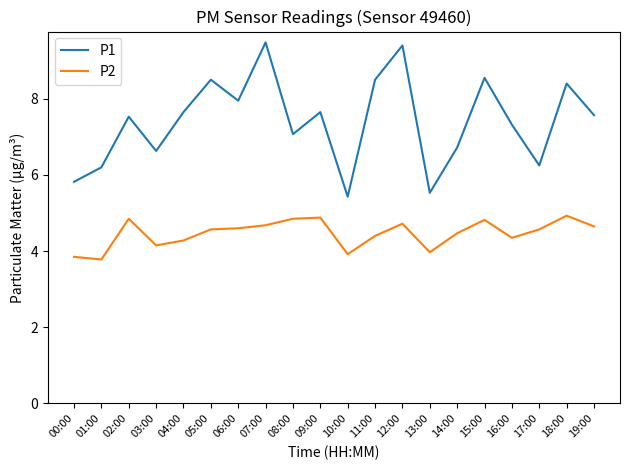

What is the minimum value shown in the chart?

3.8